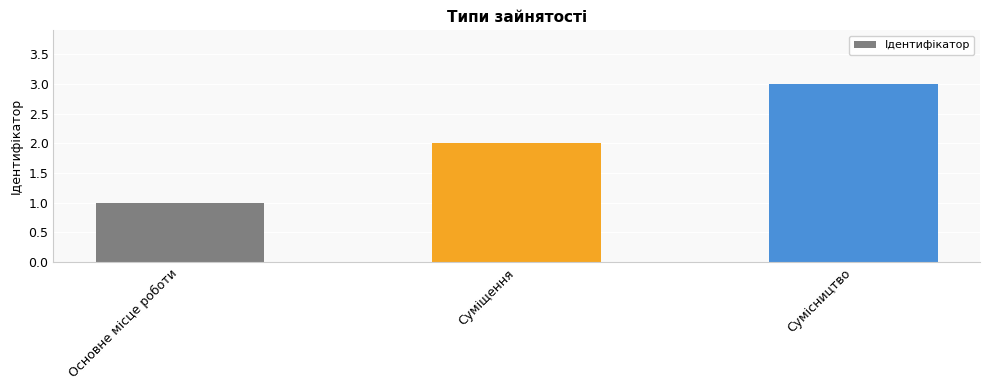

The chart shows a value of 1 at Основне місце роботи. True or false?

True